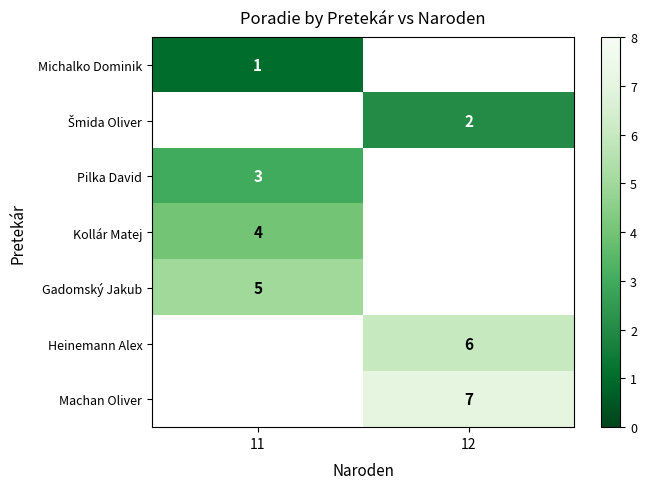

Between 11 and 12, which is larger?

12